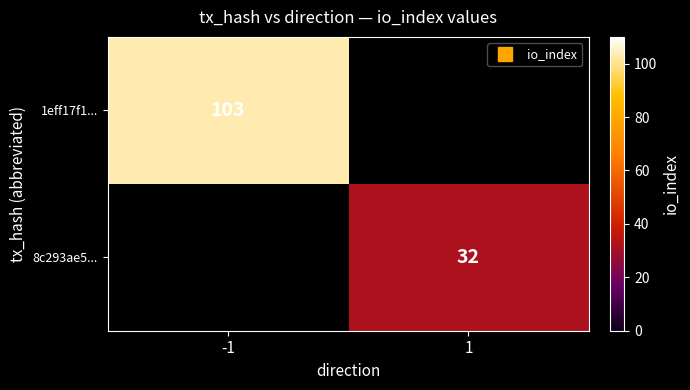

What is the approximate value of 8c293ae5... at 1?

32.0